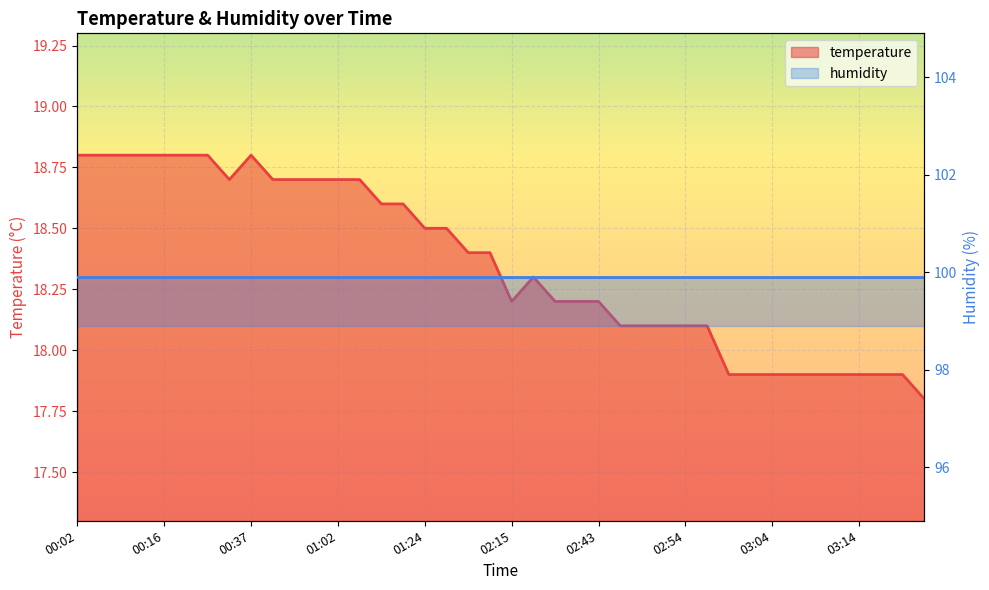

What is the difference between the values at 03:12 and 02:30?

0.3